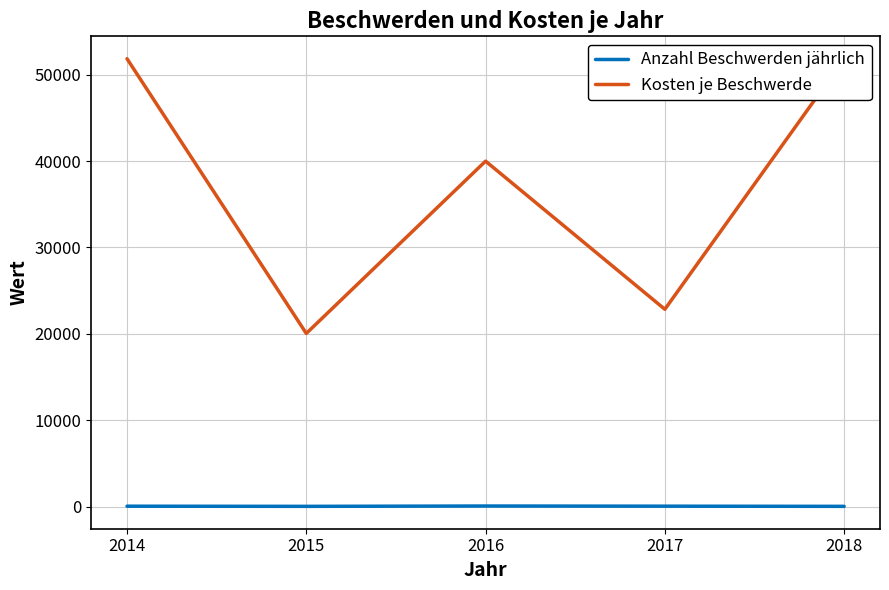

Which series has the widest spread of values?

Kosten je Beschwerde